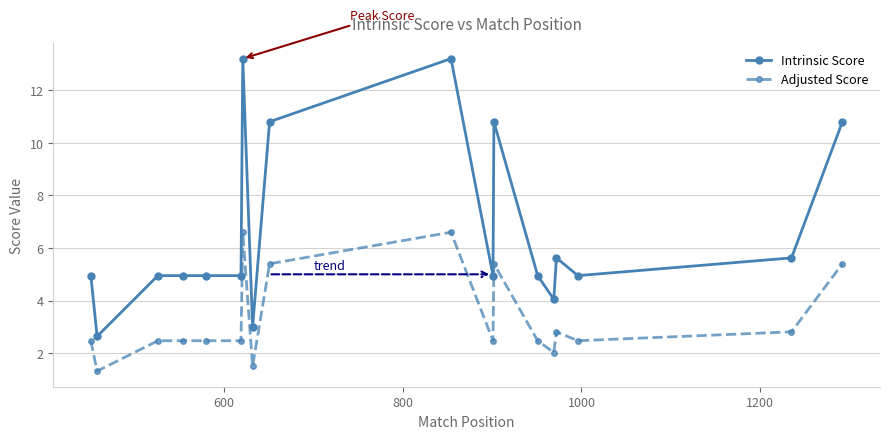

True or false: Intrinsic Score and Adjusted Score cross at least once.

False